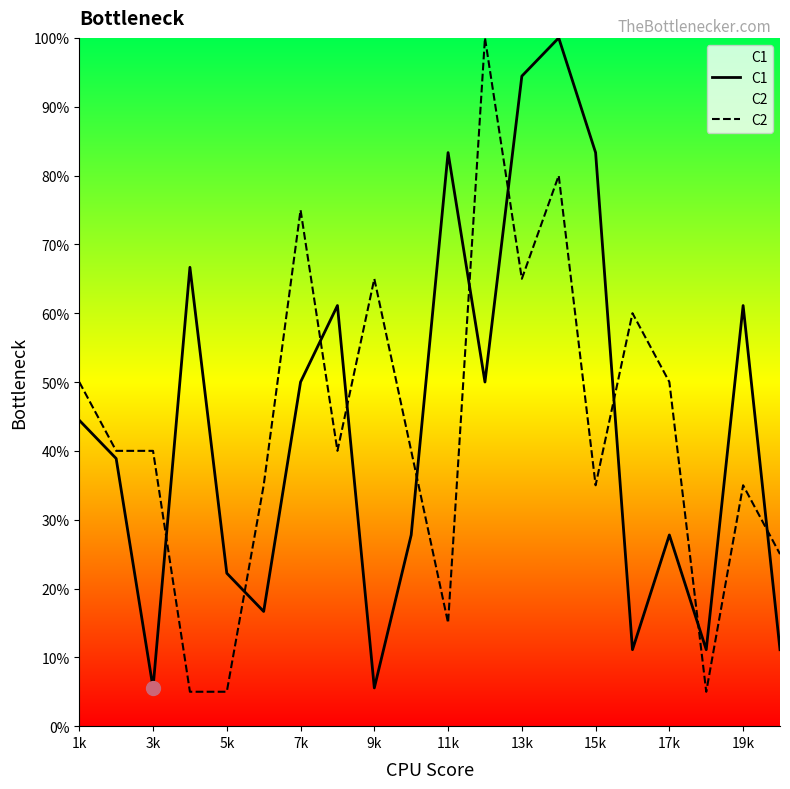

What is the value of the C2 point at the 4th from the left?

5.0